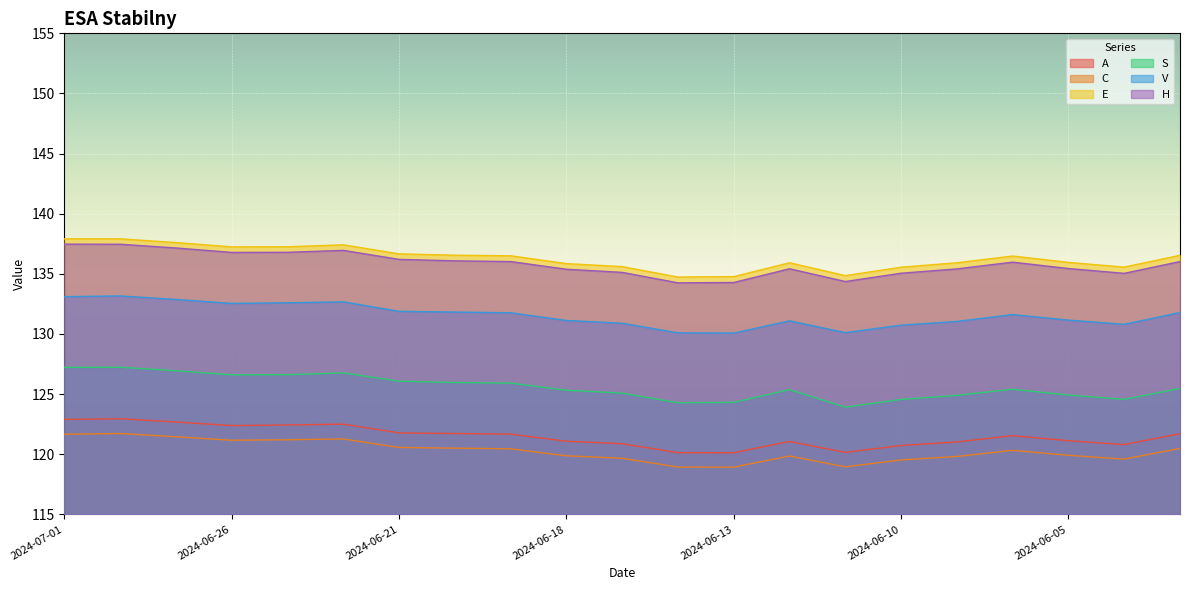

List the labels in order of S value, smallest first.

2024-06-11, 2024-06-14, 2024-06-13, 2024-06-10, 2024-06-04, 2024-06-07, 2024-06-05, 2024-06-17, 2024-06-18, 2024-06-12, 2024-06-06, 2024-06-03, 2024-06-19, 2024-06-20, 2024-06-21, 2024-06-26, 2024-06-25, 2024-06-24, 2024-06-27, 2024-07-01, 2024-06-28